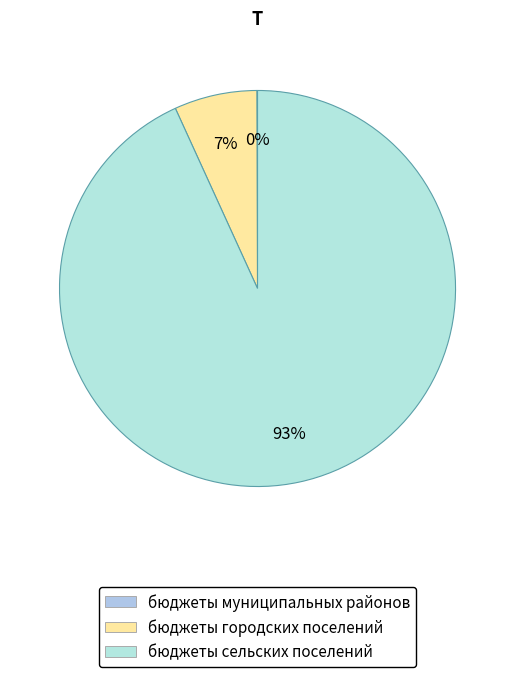

Which slice is the smallest?

бюджеты муниципальных районов